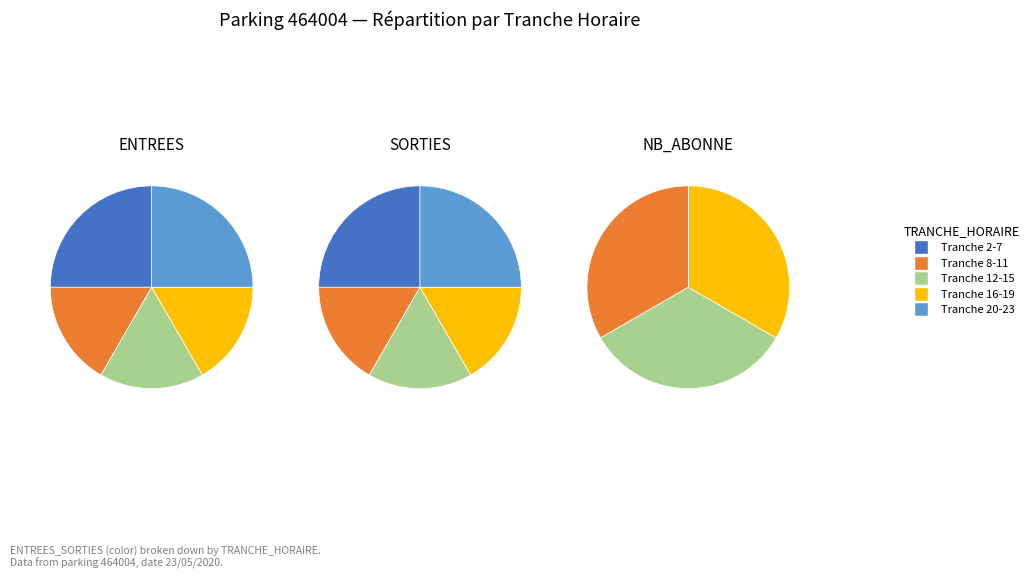

Which category has the smallest portion of the pie?

Tranche 2-7